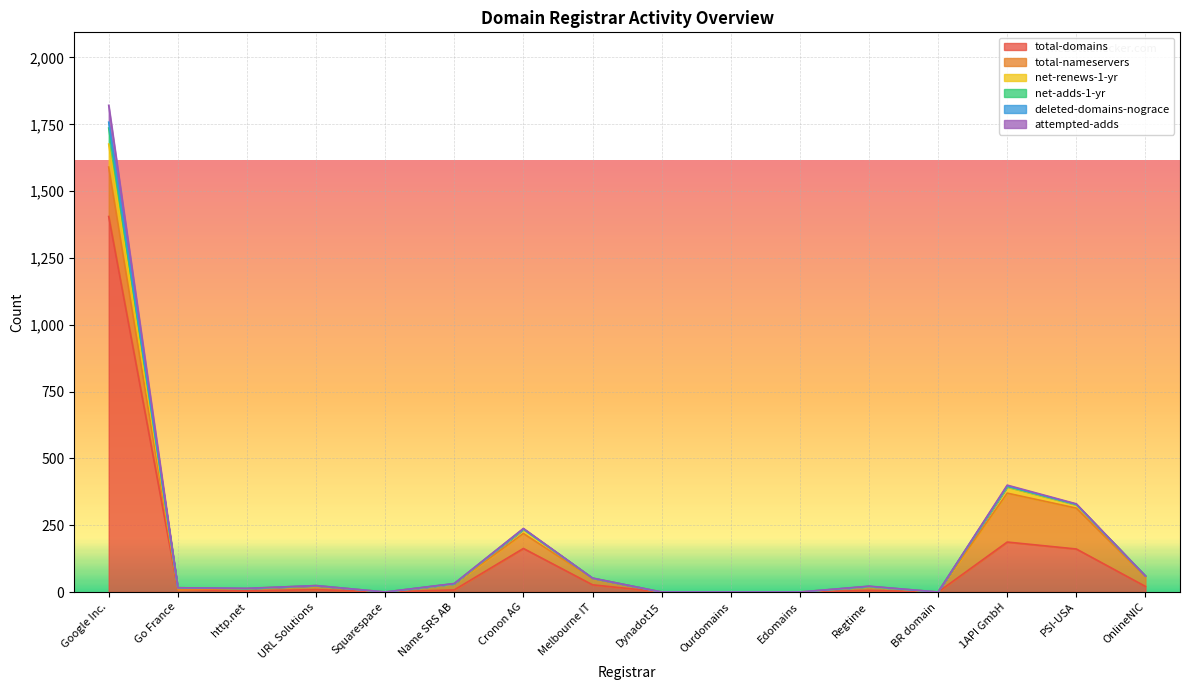

Is it true that deleted-domains-nograce equals 0 at URL Solutions?

True